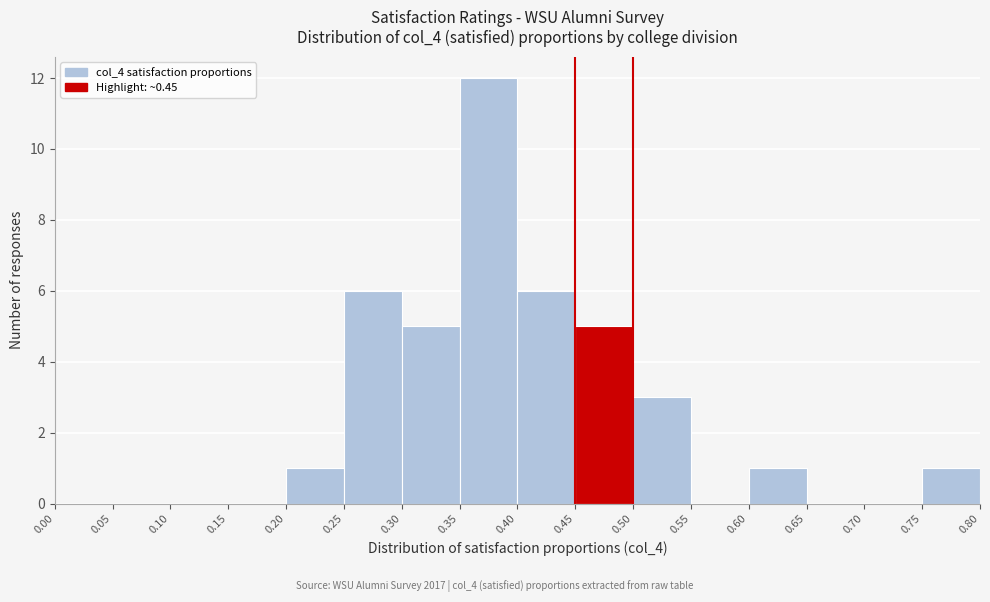

Reading left to right, list every bar in this chart as the range it spans on the x-axis followed by its height. The values are not printed on the chart, so give them approximately, as read against the axis.

0.00 to 0.05: 0
0.05 to 0.10: 0
0.10 to 0.15: 0
0.15 to 0.20: 0
0.20 to 0.25: 1
0.25 to 0.30: 6
0.30 to 0.35: 5
0.35 to 0.40: 12
0.40 to 0.45: 6
0.45 to 0.50: 5
0.50 to 0.55: 3
0.55 to 0.60: 0
0.60 to 0.65: 1
0.65 to 0.70: 0
0.70 to 0.75: 0
0.75 to 0.80: 1